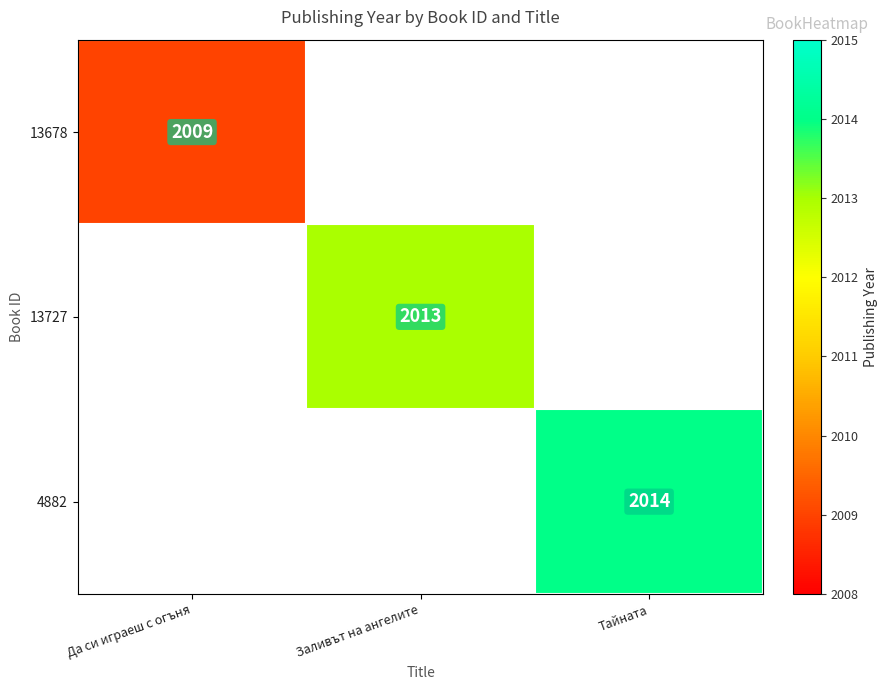

Is it true that 13678 equals 2009 at Да си играеш с огъня?

True